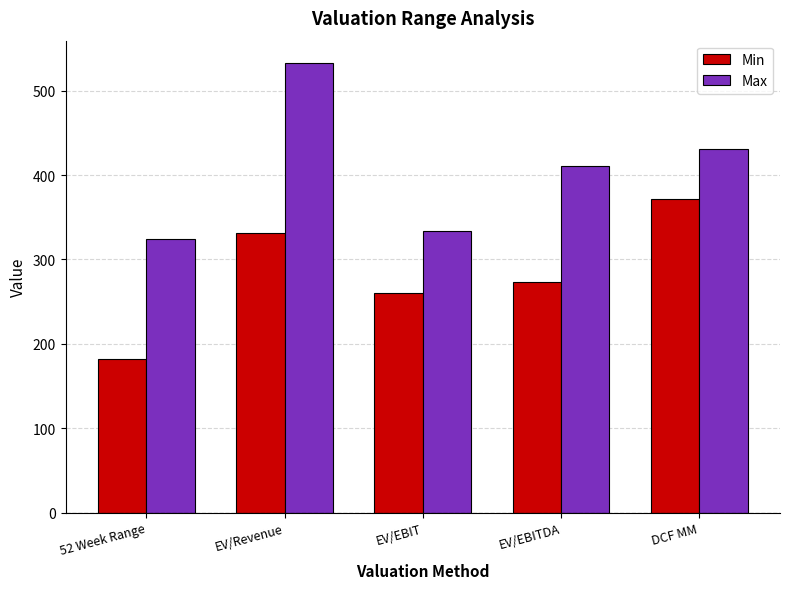

What position from the left is 52 Week Range?

1